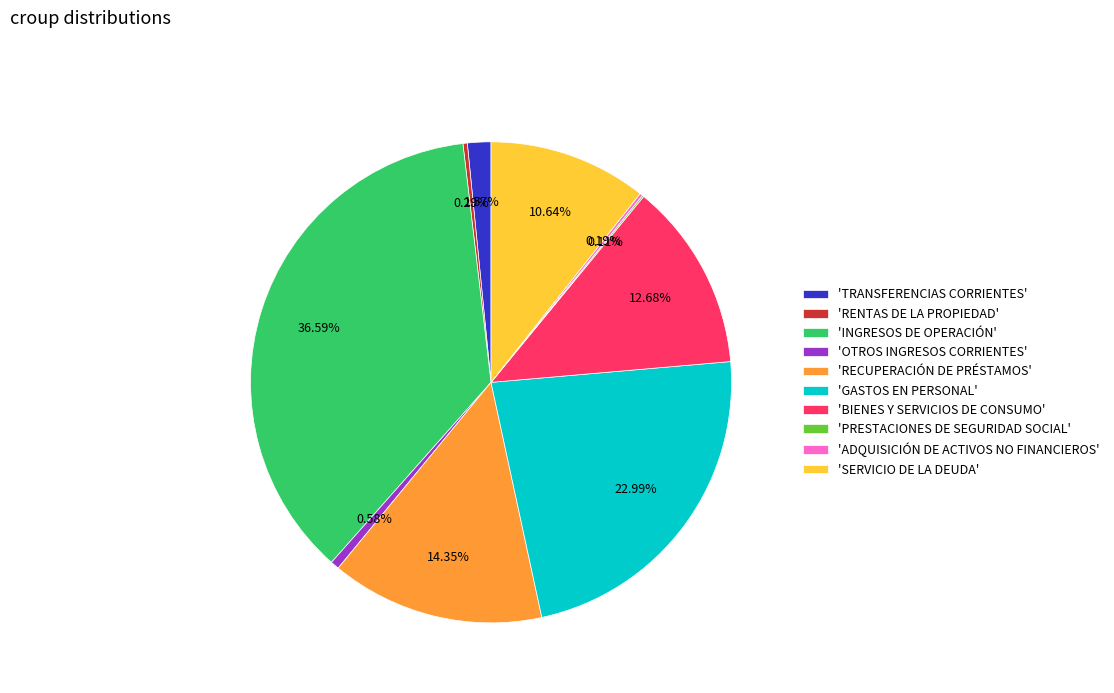

Which slice is the largest?

'INGRESOS DE OPERACIÓN'